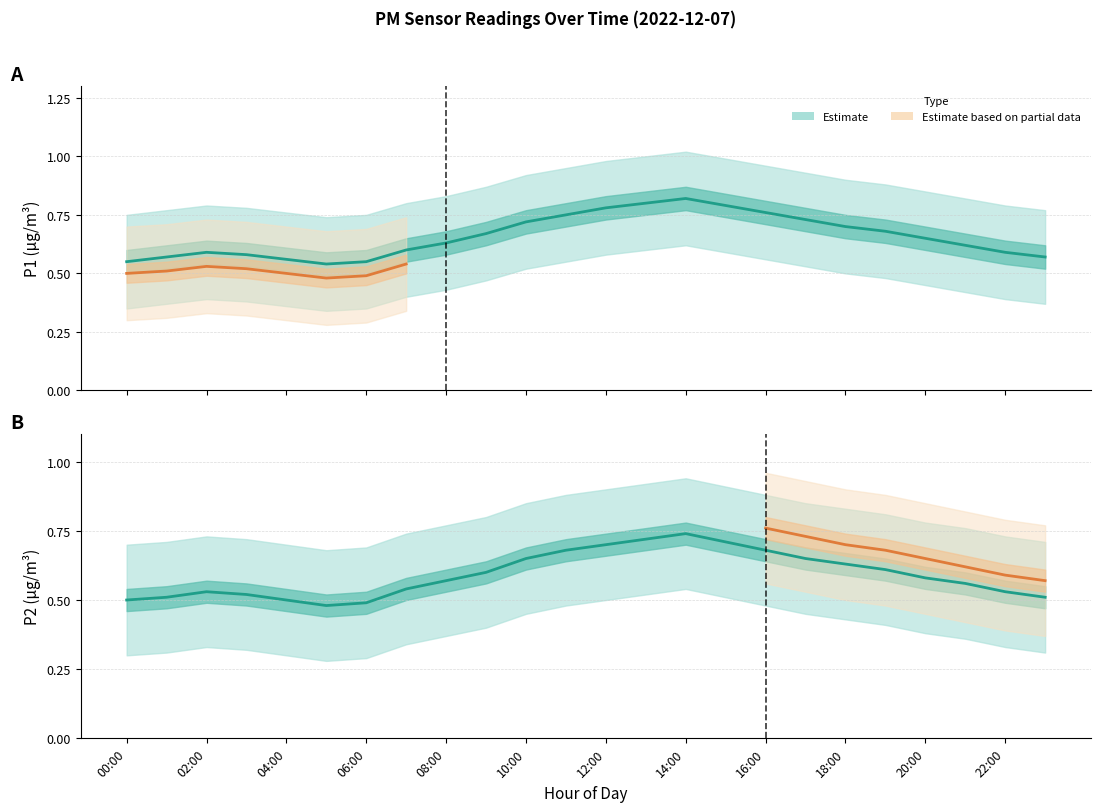

What is the value of the P1_lower point at the 8th from the left?

0.4